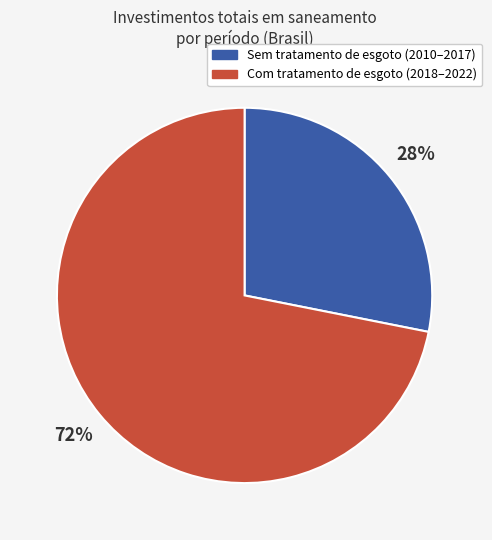

Does any single category account for the majority?

Yes